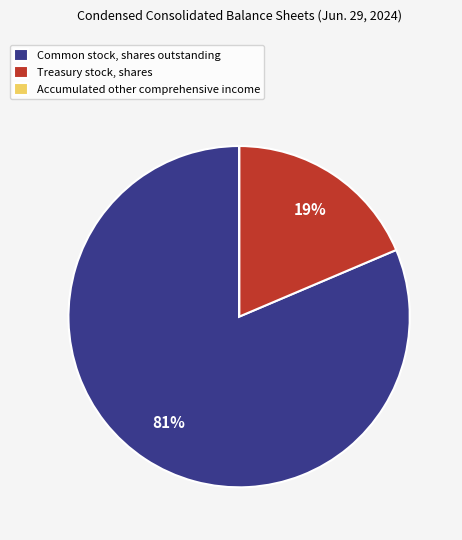

Is the sum of Treasury stock, shares and Common stock, shares outstanding greater than half?

Yes